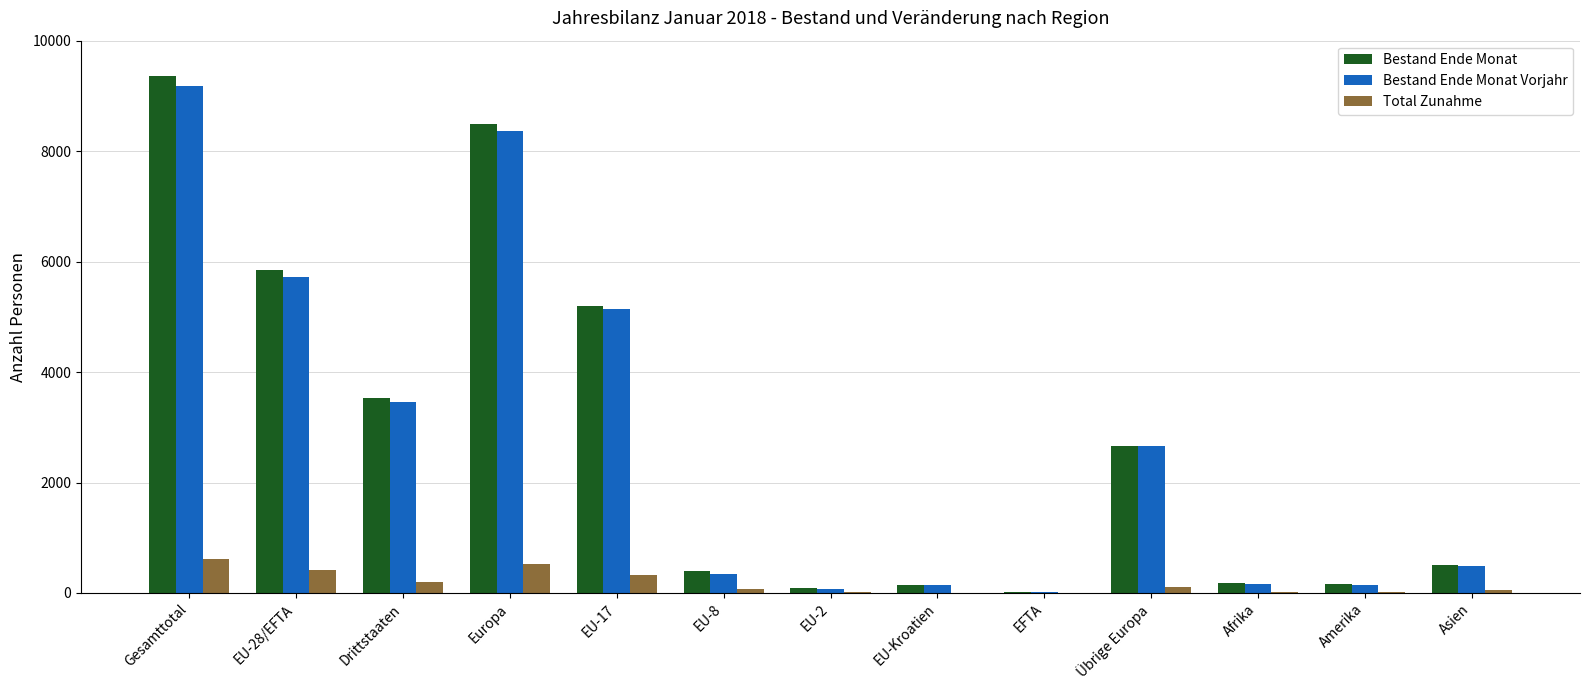

Is the value of Total Zunahme at Afrika greater than the value of Bestand Ende Monat Vorjahr at EU-8?

No